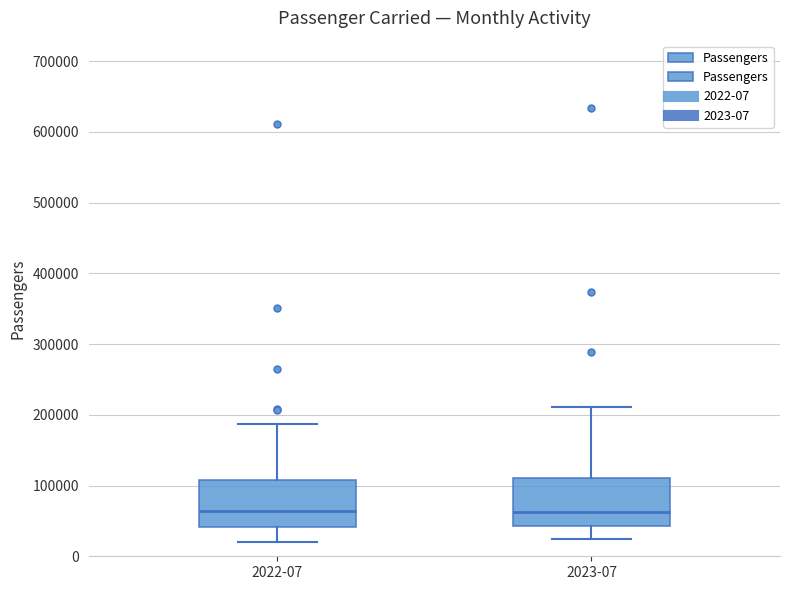

Reading left to right, read every box against the y-axis: the position of its median line, the range the box covers, and the ends of its whiskers. The values are not printed on the chart, so give them approximately, as read against the axis.

2022-07: median 60000, box 40000 to 110000, whiskers 20000 to 190000
2023-07: median 60000, box 40000 to 110000, whiskers 20000 to 210000